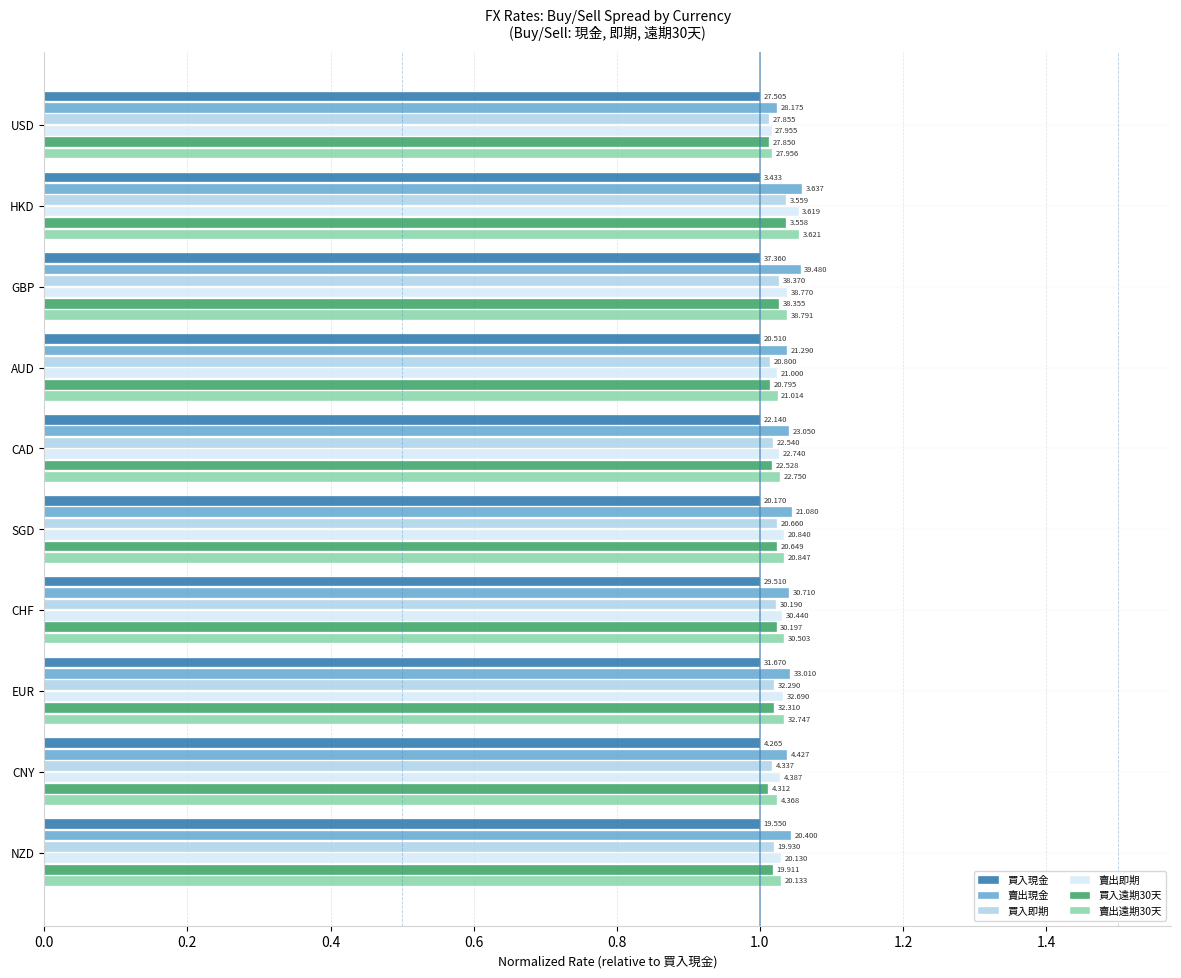

What are all the series names shown in the legend?

買入現金, 賣出現金, 買入即期, 賣出即期, 買入遠期30天, 賣出遠期30天